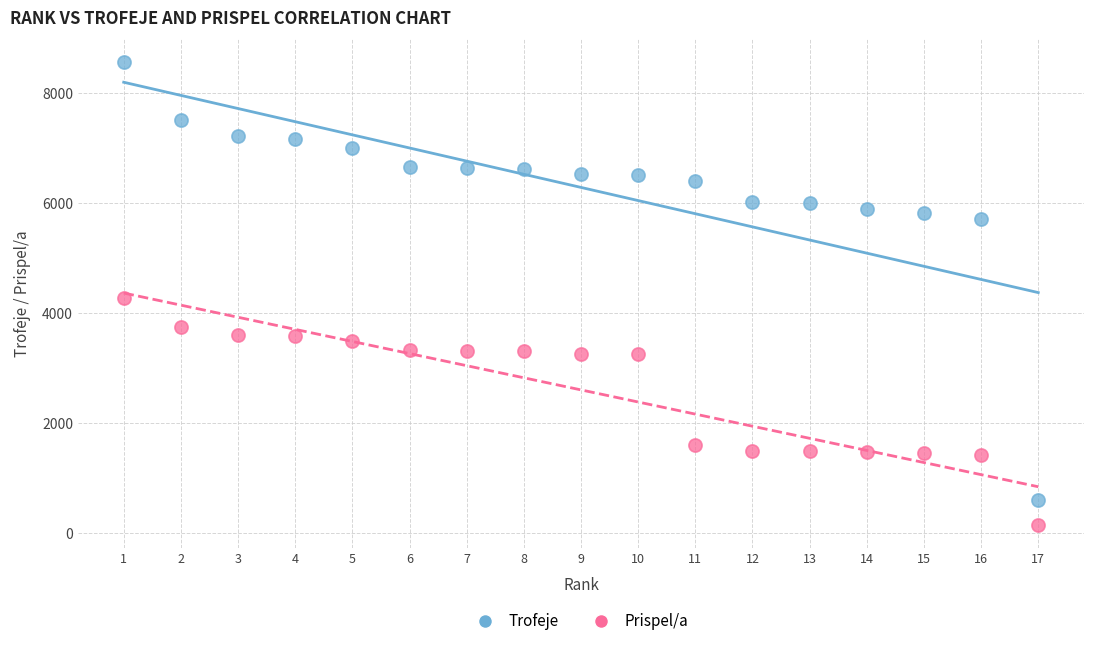

Which series contains the lowest Y value?

Prispel/a